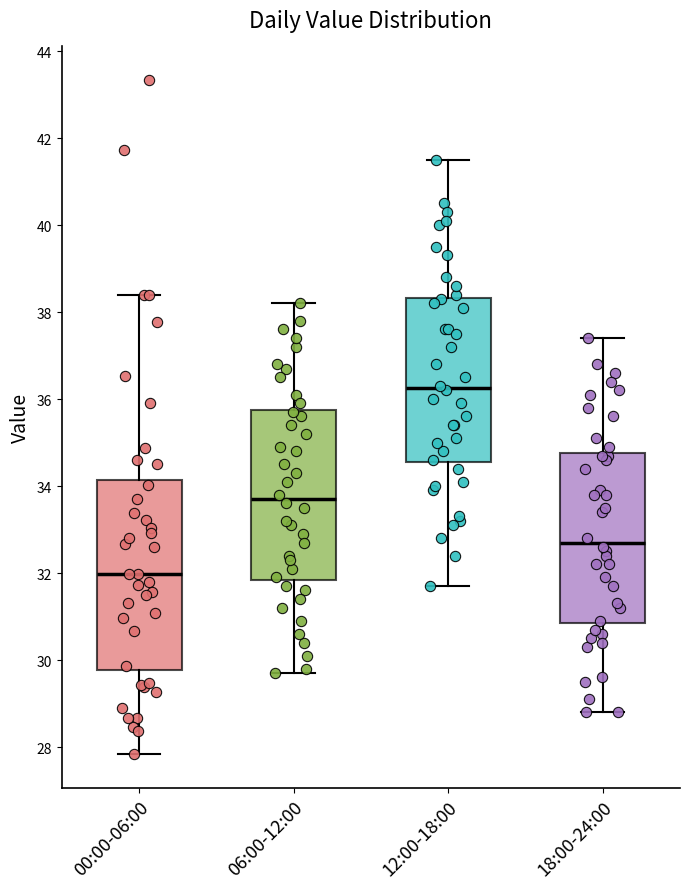

Which box is the tallest, from its lower edge to its upper edge?

00:00-06:00